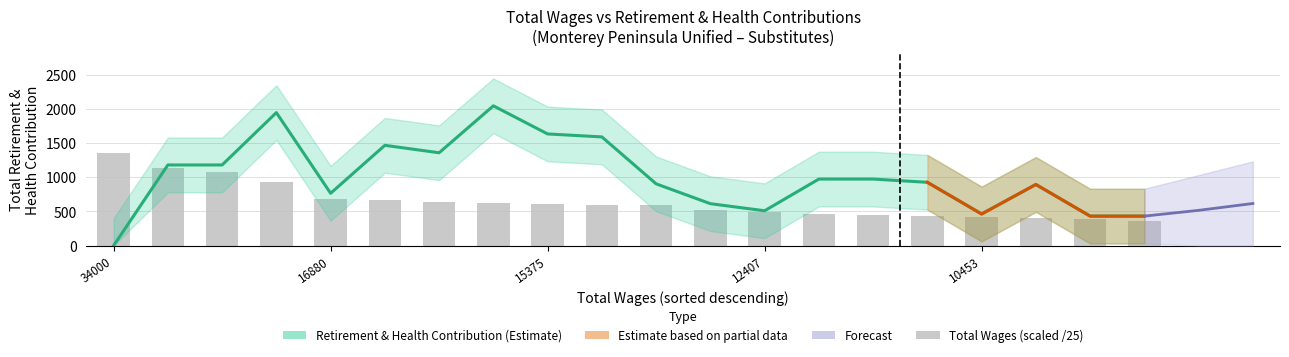

Rank the categories by value from lowest to highest.

8923, 9720, 10080, 10453, 10850, 11040, 11433, 12407, 12880, 14760, 14770, 15375, 15509, 15789, 16691, 16880, 23373, 27070, 28469, 34000